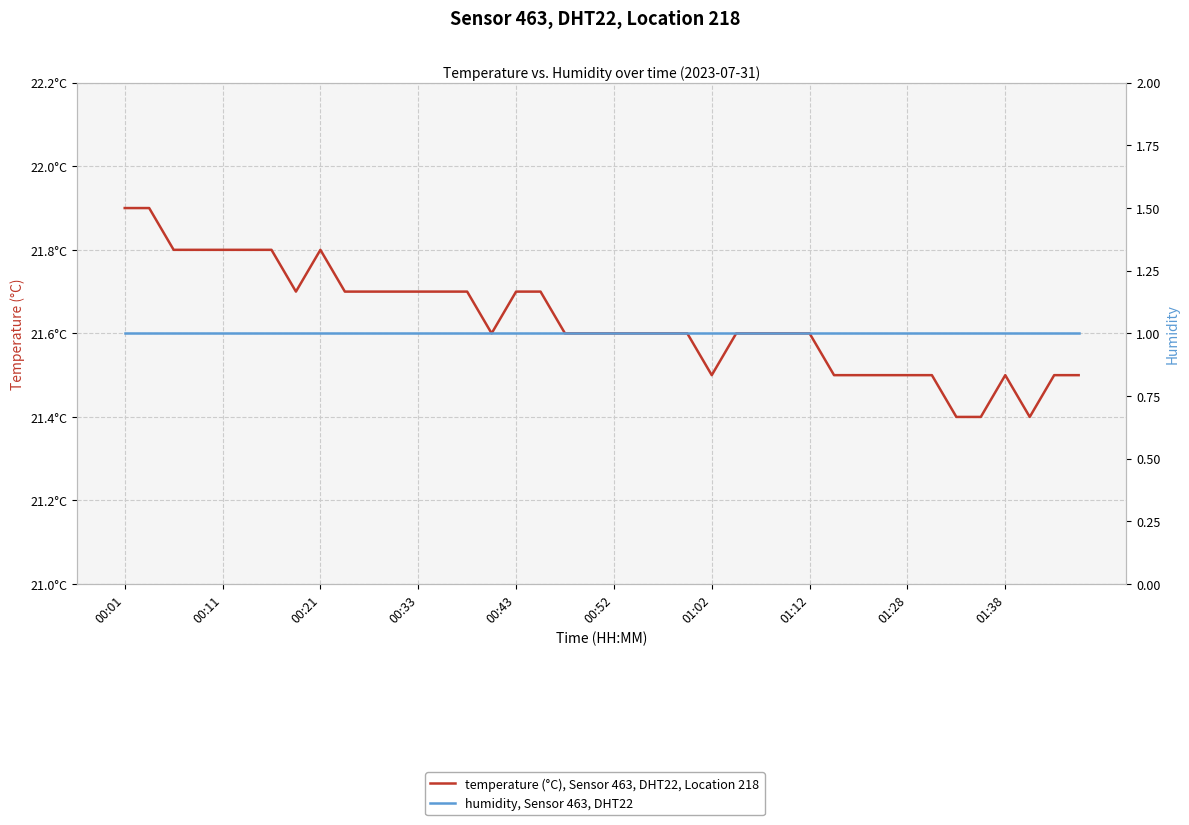

What is the difference between the second highest and second lowest values in the temperature (°C), Sensor 463, DHT22, Location 218 series?

0.5